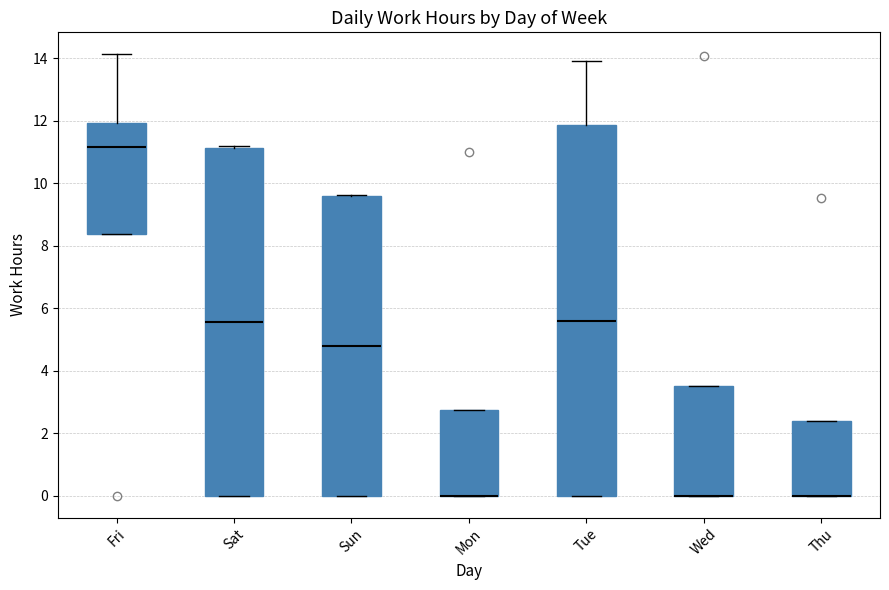

Where is the lower edge of the box for Sun on the y-axis? The values are not printed on the chart, so give them approximately, as read against the axis.

0.0